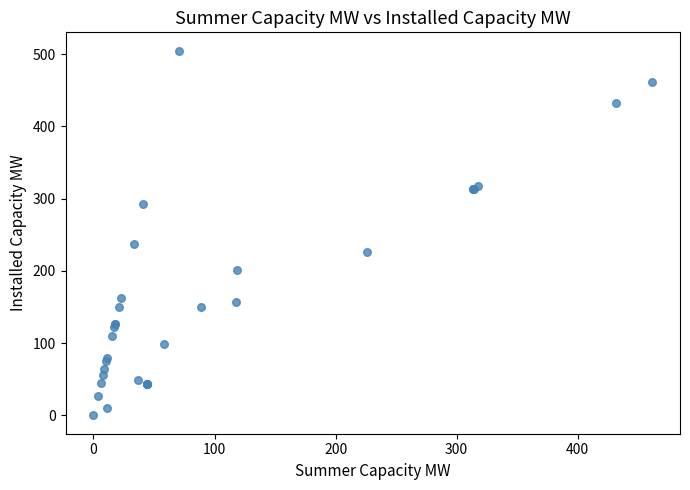

What Y value in the scatter plot is closest to 252?

238.0